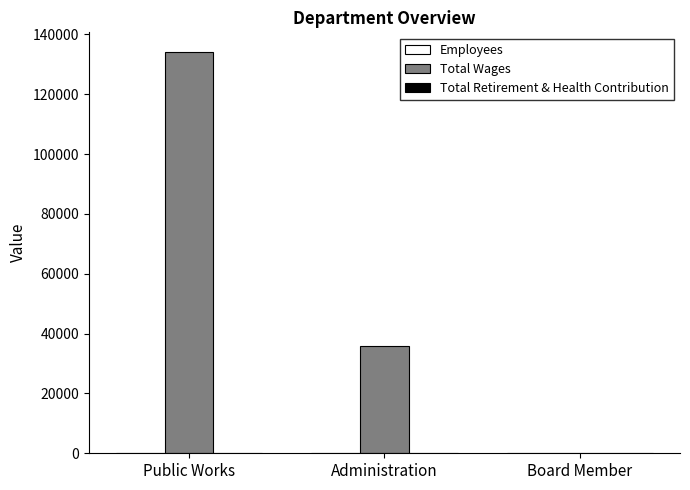

Between Public Works and Administration, which series saw the biggest shift?

Total Wages